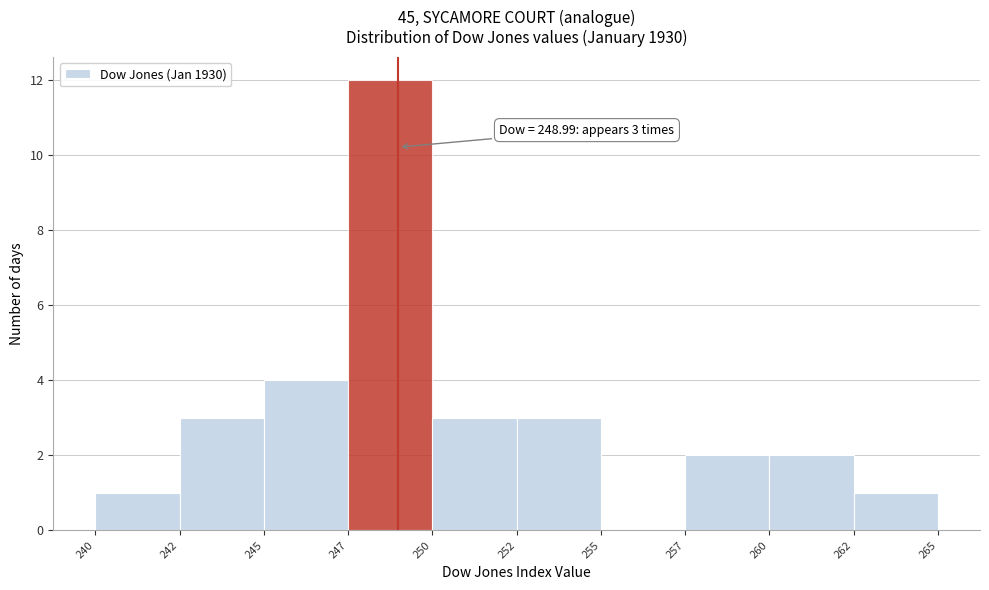

Reading left to right, what are all the values shown in this chart?

240=1	242=3	245=4	247=12	250=3	252=3	255=0	257=2	260=2	262=1